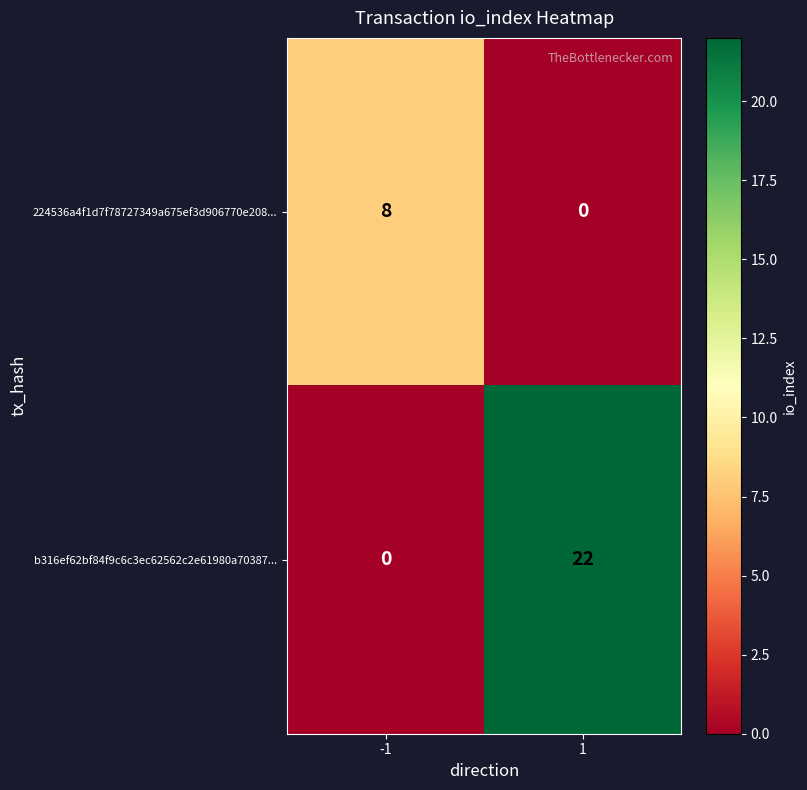

What is the sum of the b316ef62bf84f9c6c3ec62562c2e61980a70387... values at -1 and 1?

22